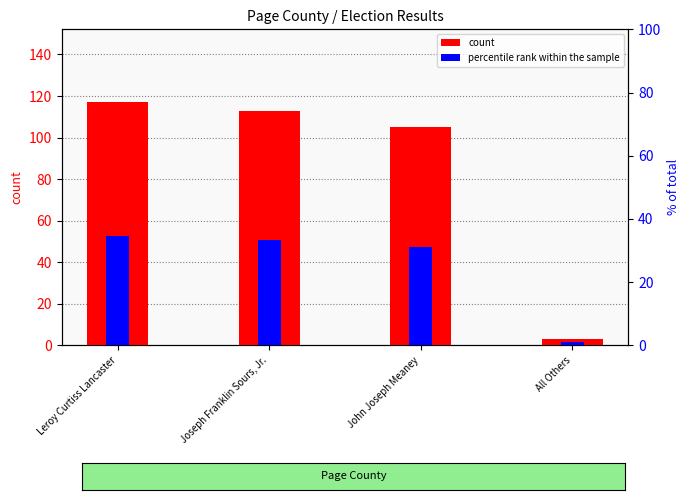

What position from the right is Joseph Franklin Sours, Jr.?

3